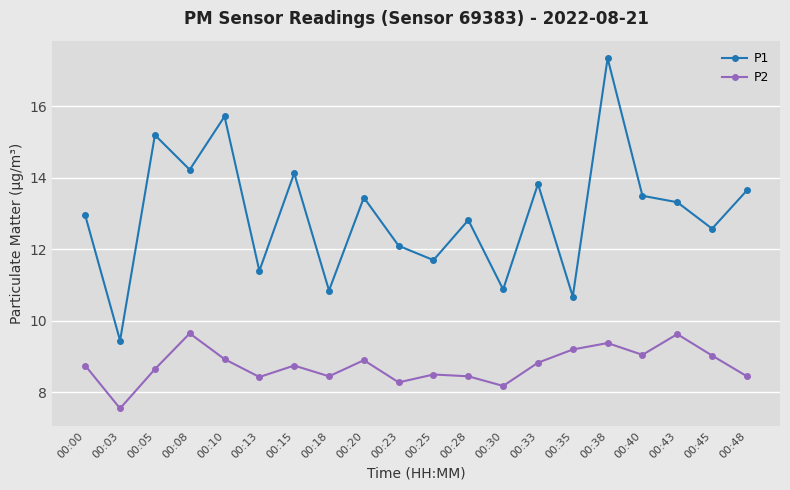

Is this an area chart (filled region under the line)?

No